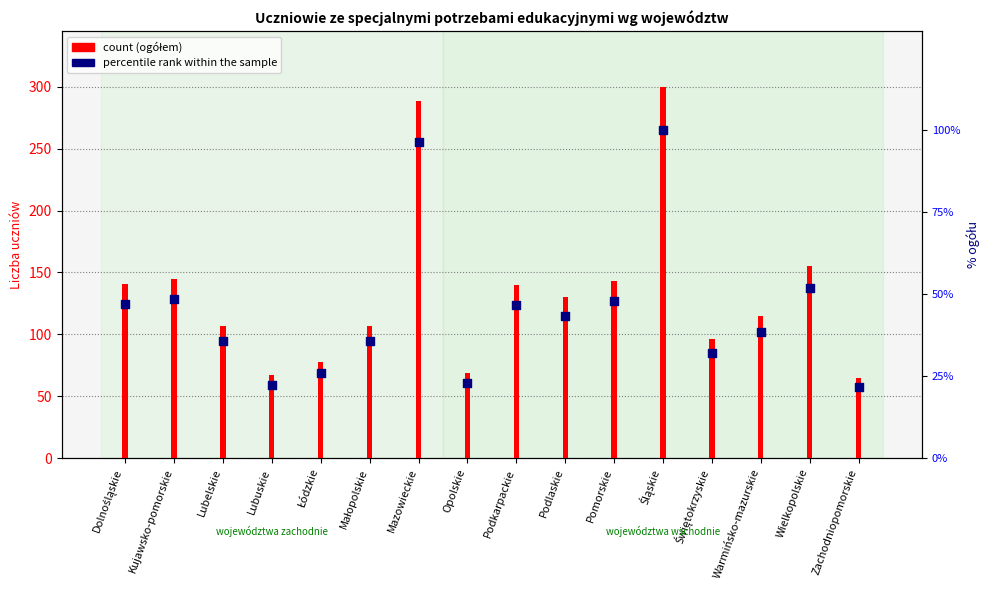

What are all the series names shown in the legend?

count, percentile rank within the sample